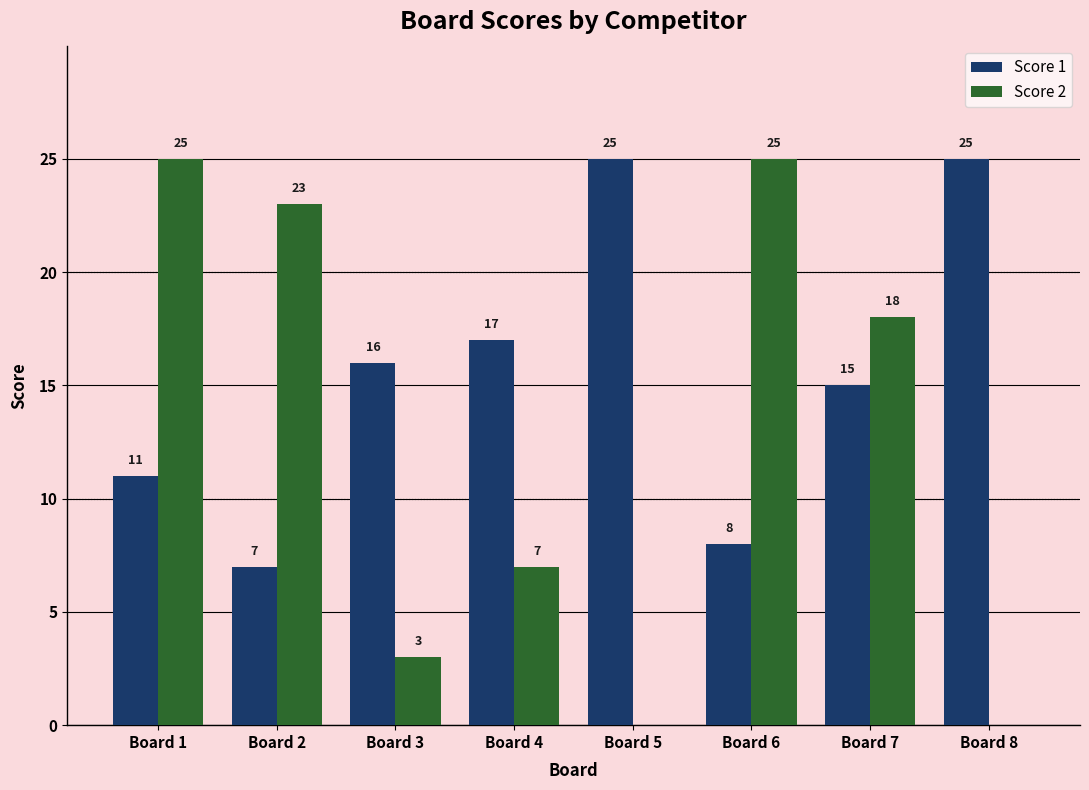

Which series changed the most between Board 1 and Board 5?

Score 2